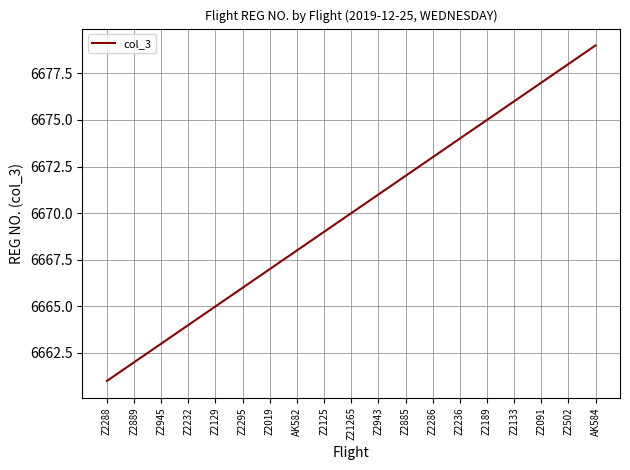

What is the smallest value displayed?

6661